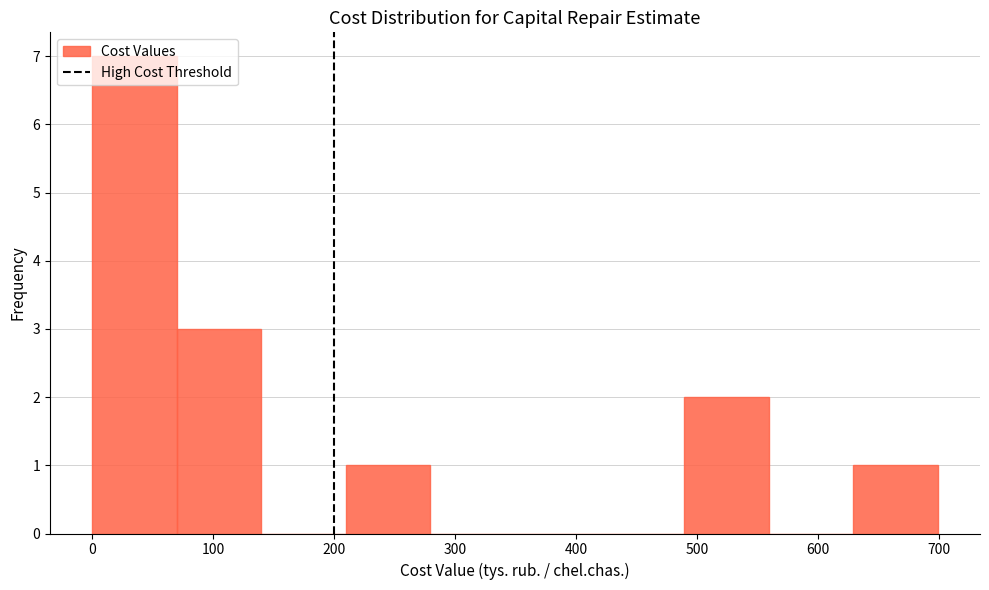

Reading left to right, transcribe this chart: for each bar, give the range it covers on the x-axis and its height. Neither the bar edges nor the heights are printed on the chart, so give them approximately, as read against the axes.

0 to 70: 7
70 to 140: 3
140 to 210: 0
210 to 280: 1
280 to 350: 0
350 to 420: 0
420 to 490: 0
490 to 560: 2
560 to 630: 0
630 to 700: 1